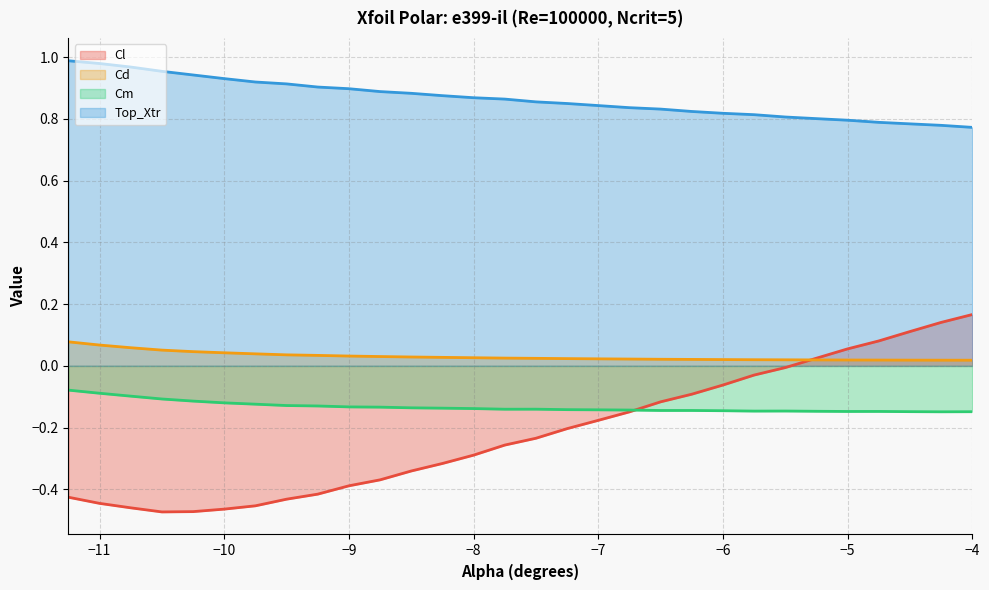

Reading left to right, list all the values displayed in this chart.

Cl: -0.4	-0.4	-0.5	-0.5	-0.5	-0.5	-0.5	-0.4	-0.4	-0.4	-0.4	-0.3	-0.3	-0.3	-0.3	-0.2	-0.2	-0.2	-0.1	-0.1	-0.1	-0.1	-0.0	-0.0	0.0	0.1	0.1	0.1	0.1	0.2
Cd: 0.1	0.1	0.1	0.1	0.0	0.0	0.0	0.0	0.0	0.0	0.0	0.0	0.0	0.0	0.0	0.0	0.0	0.0	0.0	0.0	0.0	0.0	0.0	0.0	0.0	0.0	0.0	0.0	0.0	0.0
Cm: -0.1	-0.1	-0.1	-0.1	-0.1	-0.1	-0.1	-0.1	-0.1	-0.1	-0.1	-0.1	-0.1	-0.1	-0.1	-0.1	-0.1	-0.1	-0.1	-0.1	-0.1	-0.1	-0.1	-0.1	-0.1	-0.1	-0.1	-0.1	-0.1	-0.1
Top_Xtr: 1.0	1.0	1.0	1.0	0.9	0.9	0.9	0.9	0.9	0.9	0.9	0.9	0.9	0.9	0.9	0.9	0.8	0.8	0.8	0.8	0.8	0.8	0.8	0.8	0.8	0.8	0.8	0.8	0.8	0.8